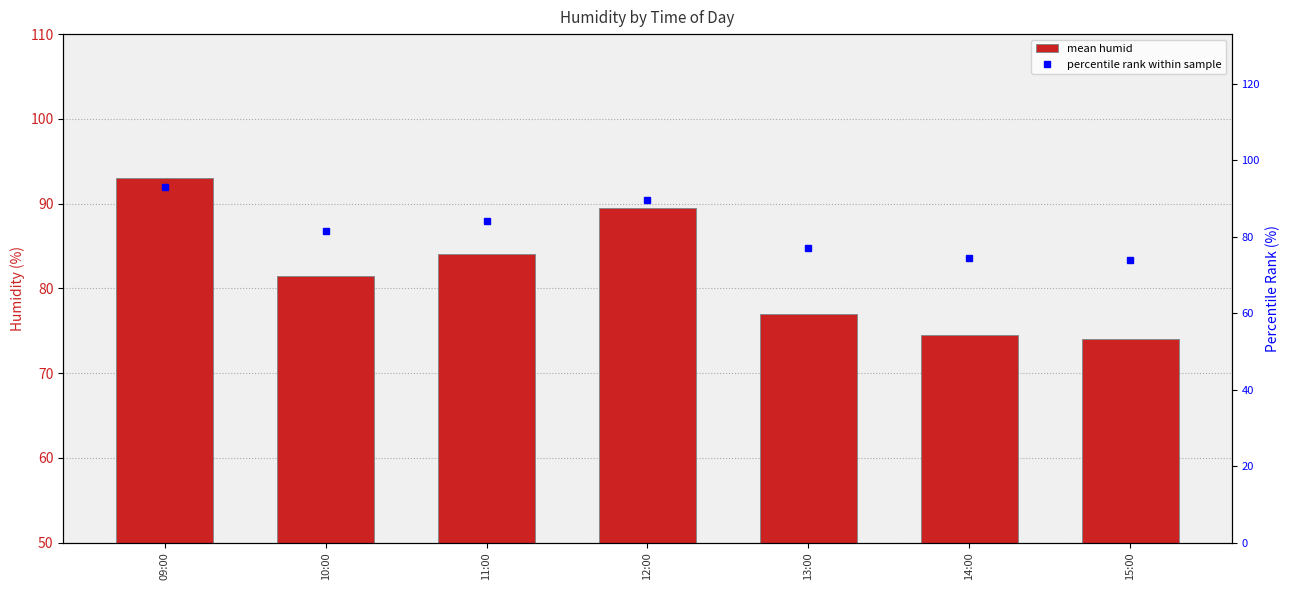

The value of percentile rank within sample at 13:00 is 77.0. True or false?

True